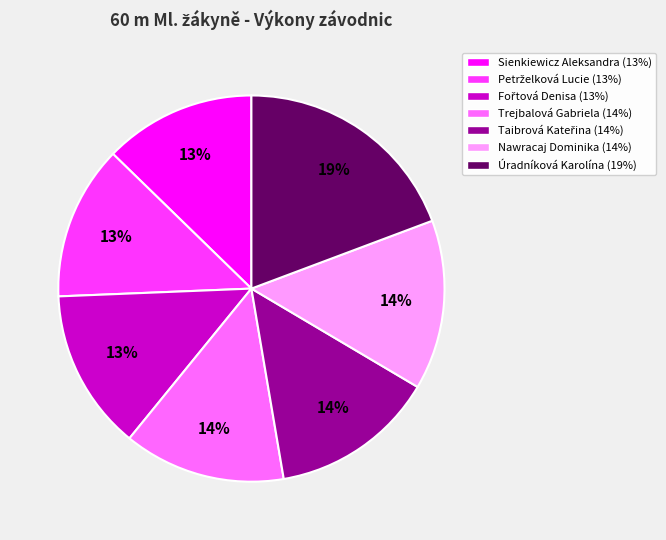

Is it true that Trejbalová Gabriela is 28% of the pie?

False